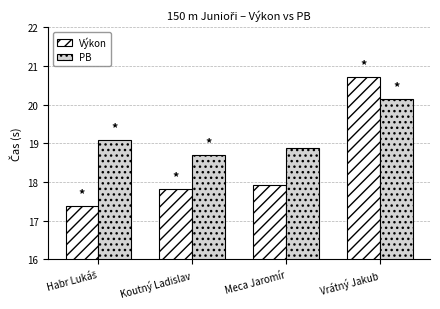

What is the lowest value of the PB series?

18.7